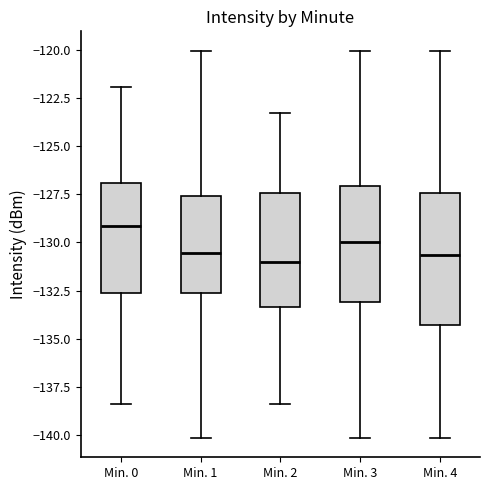

Reading left to right, transcribe this box plot: for each box, give where its median line is, the range the box spans, and where its two whiskers end, as read against the y-axis. The values are not printed on the chart, so give them approximately, as read against the axis.

Min. 0: median -129.0, box -132.5 to -127.0, whiskers -138.5 to -122.0
Min. 1: median -130.5, box -132.5 to -127.5, whiskers -140.0 to -120.0
Min. 2: median -131.0, box -133.5 to -127.5, whiskers -138.5 to -123.5
Min. 3: median -130.0, box -133.0 to -127.0, whiskers -140.0 to -120.0
Min. 4: median -130.5, box -134.5 to -127.5, whiskers -140.0 to -120.0